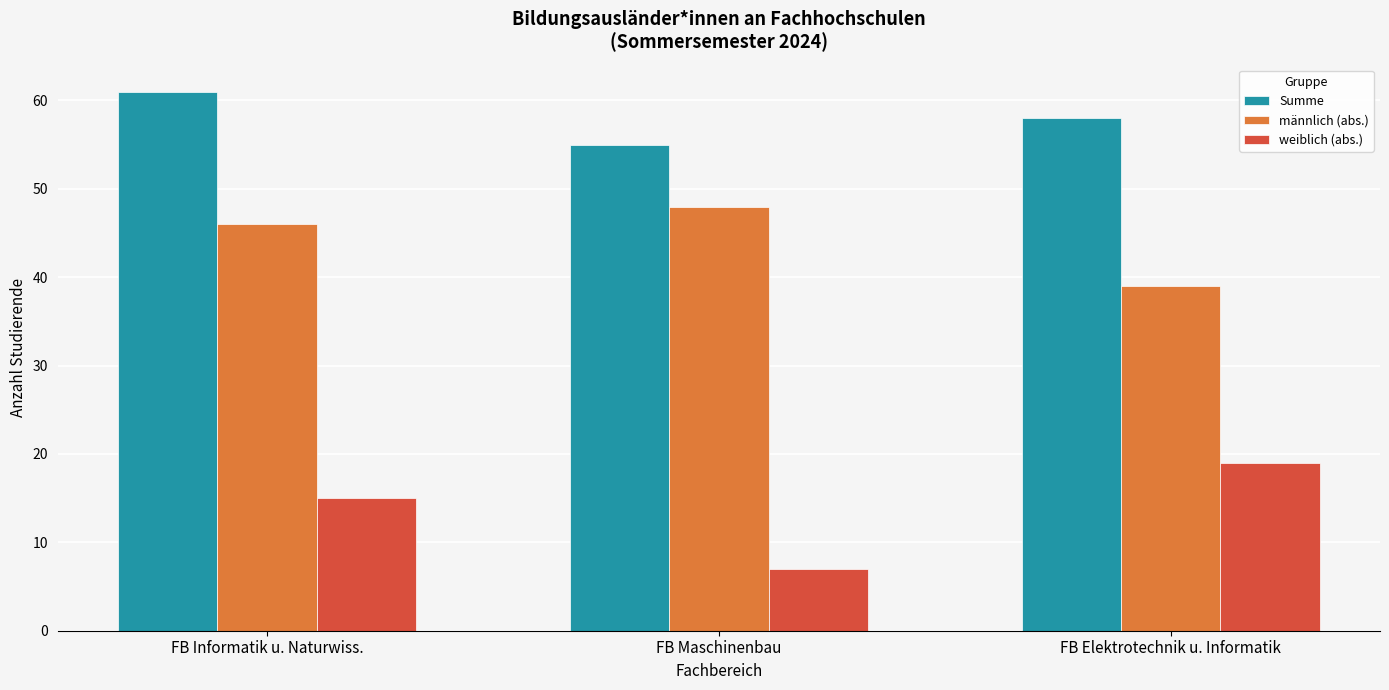

Reading left to right, extract all data points from this chart.

Summe: FB Informatik u. Naturwiss.=61	FB Maschinenbau=55	FB Elektrotechnik u. Informatik=58
männlich (abs.): FB Informatik u. Naturwiss.=46	FB Maschinenbau=48	FB Elektrotechnik u. Informatik=39
weiblich (abs.): FB Informatik u. Naturwiss.=15	FB Maschinenbau=7	FB Elektrotechnik u. Informatik=19